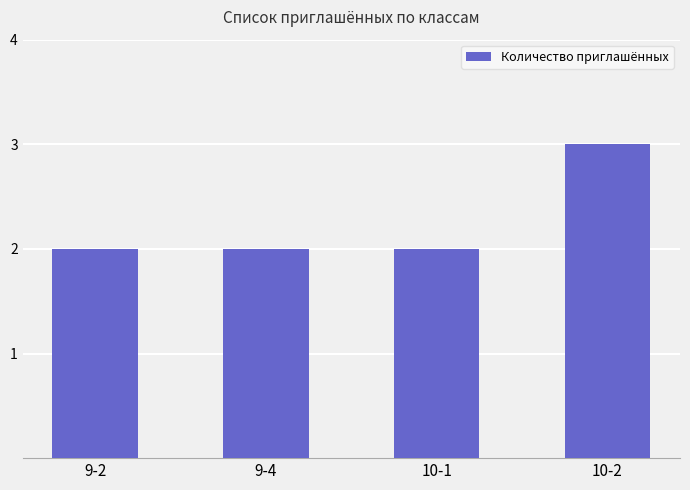

Count the number of data series in this chart.

1